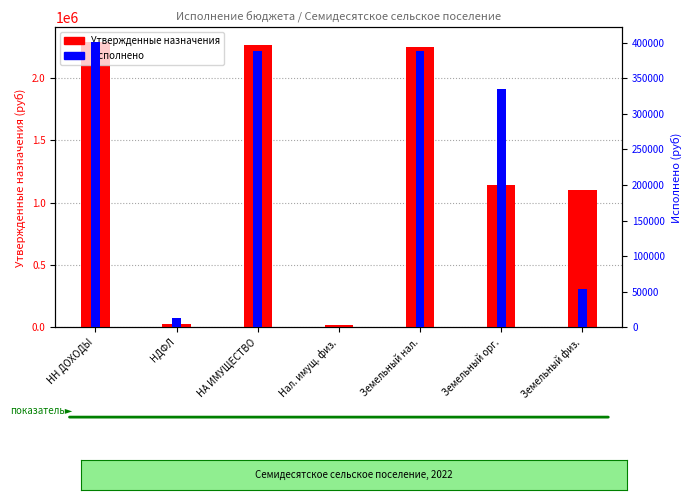

At which label does Утвержденные назначения reach its peak?

НН ДОХОДЫ